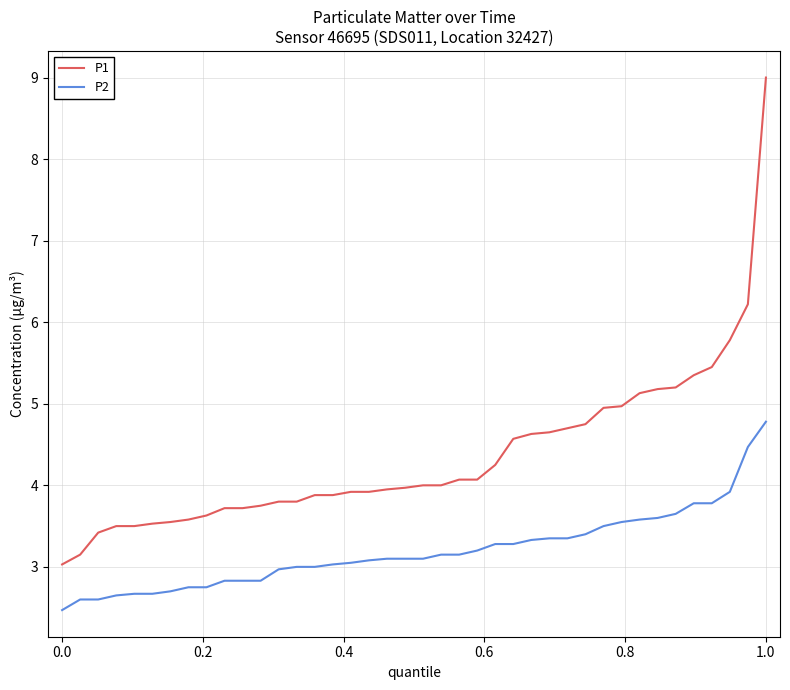

True or false: P1 and P2 cross at least once.

False